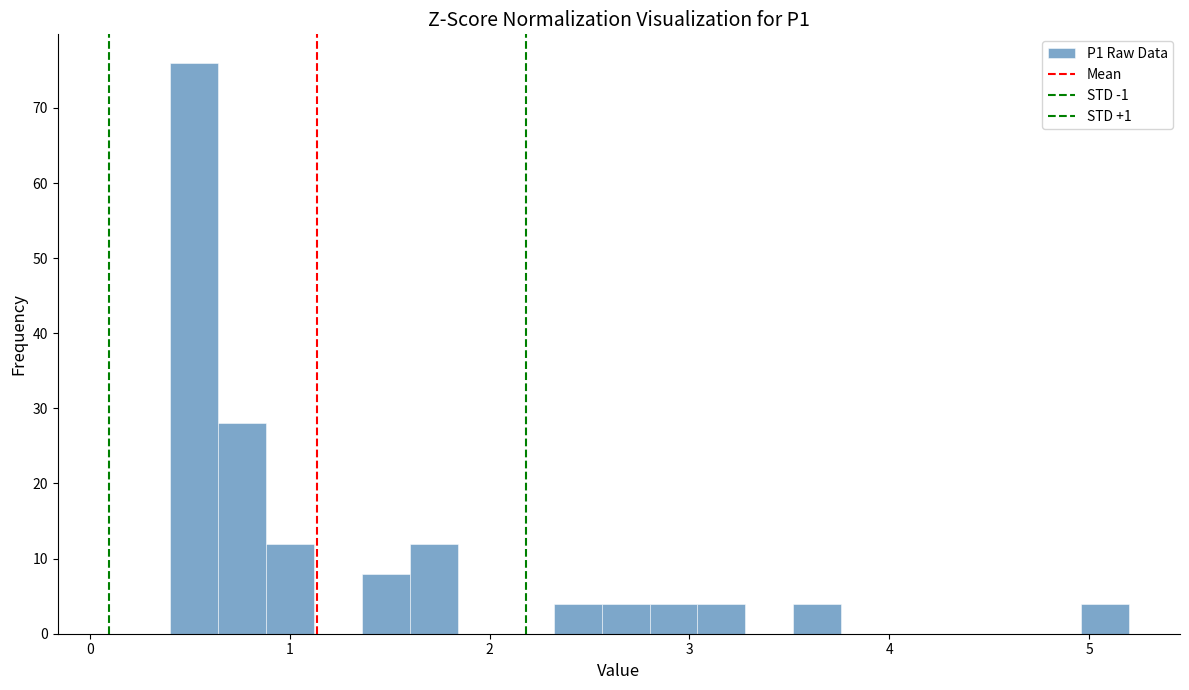

Read against the x-axis, roughly where is the centre of the tallest bar?

0.5